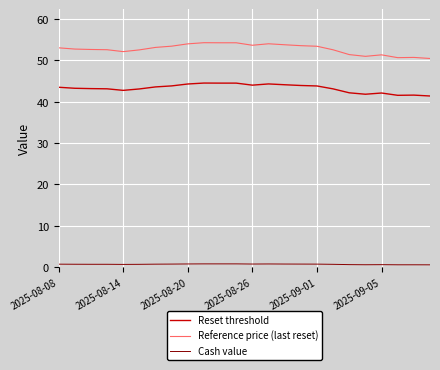

True or false: Reset threshold and Cash value intersect in this chart.

False